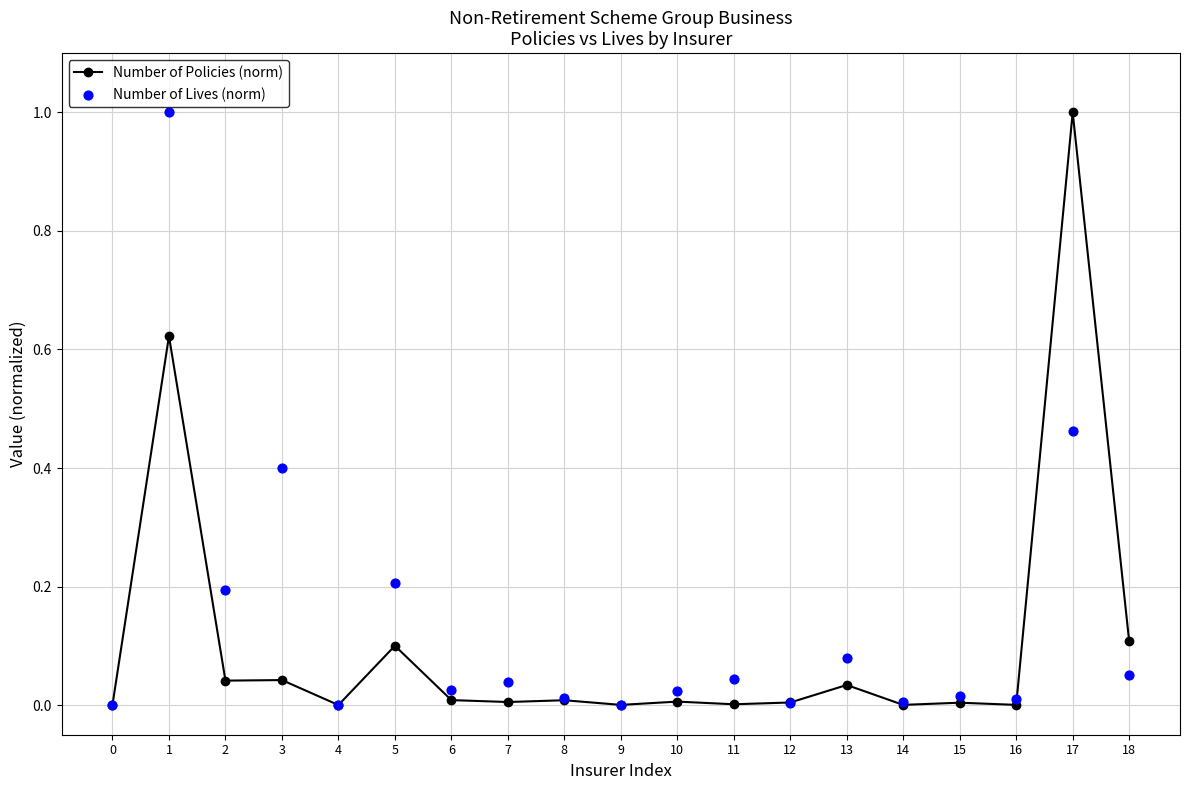

At how many categories does at least one series exceed 0?

19